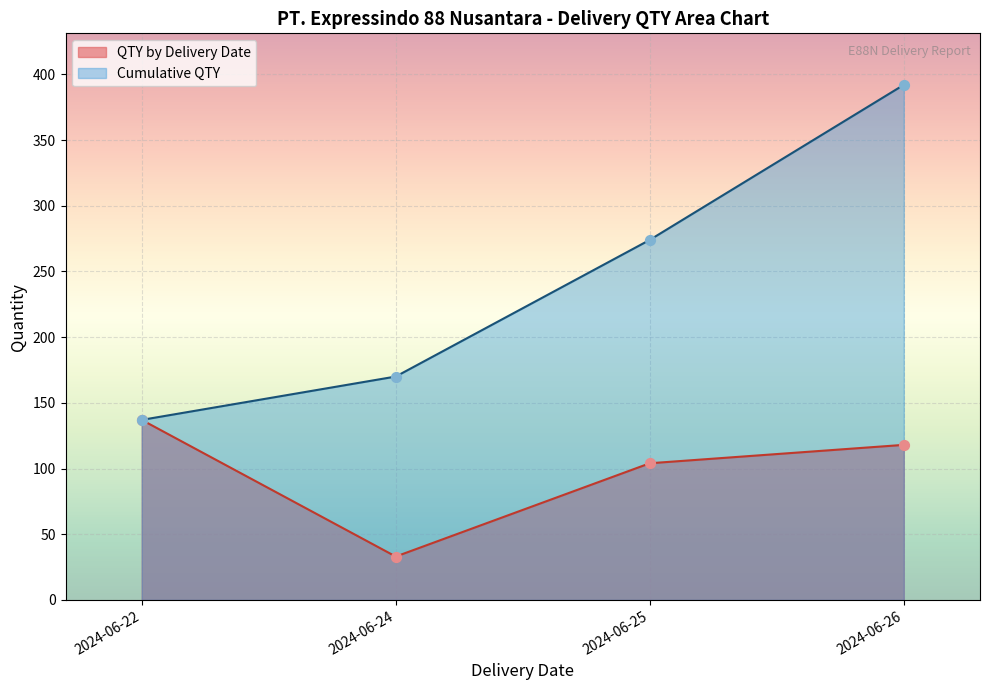

Is the value of Cumulative QTY at 2024-06-25 greater than the value of QTY by Delivery Date at 2024-06-26?

Yes